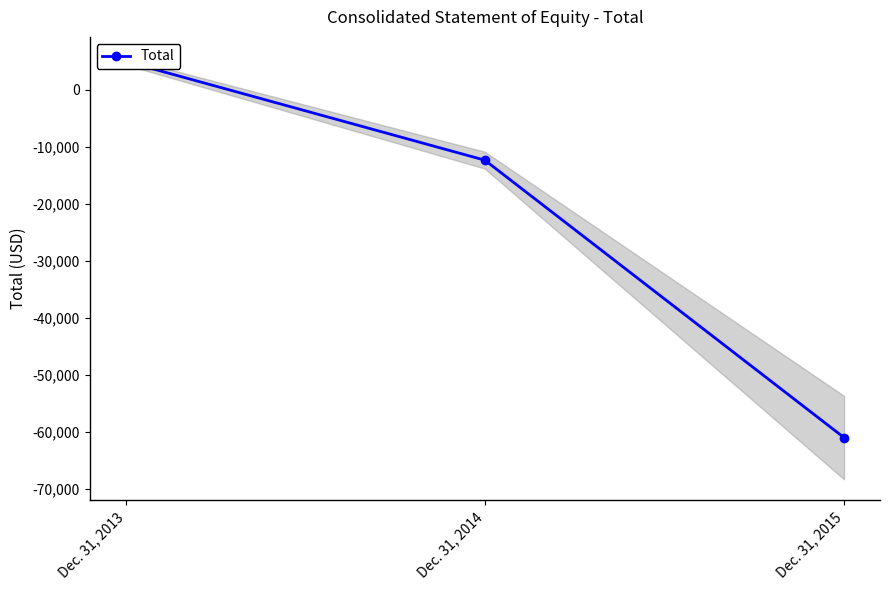

Reading left to right, what are all the values shown in this chart?

Dec. 31, 2013=4959	Dec. 31, 2014=-12374	Dec. 31, 2015=-61039